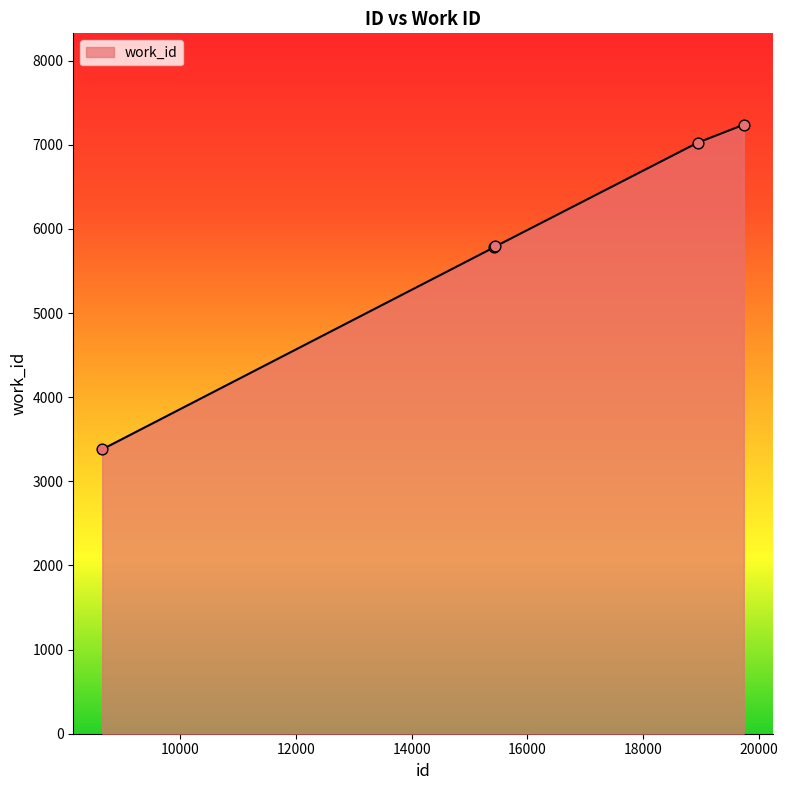

What is the greatest value displayed?

7238